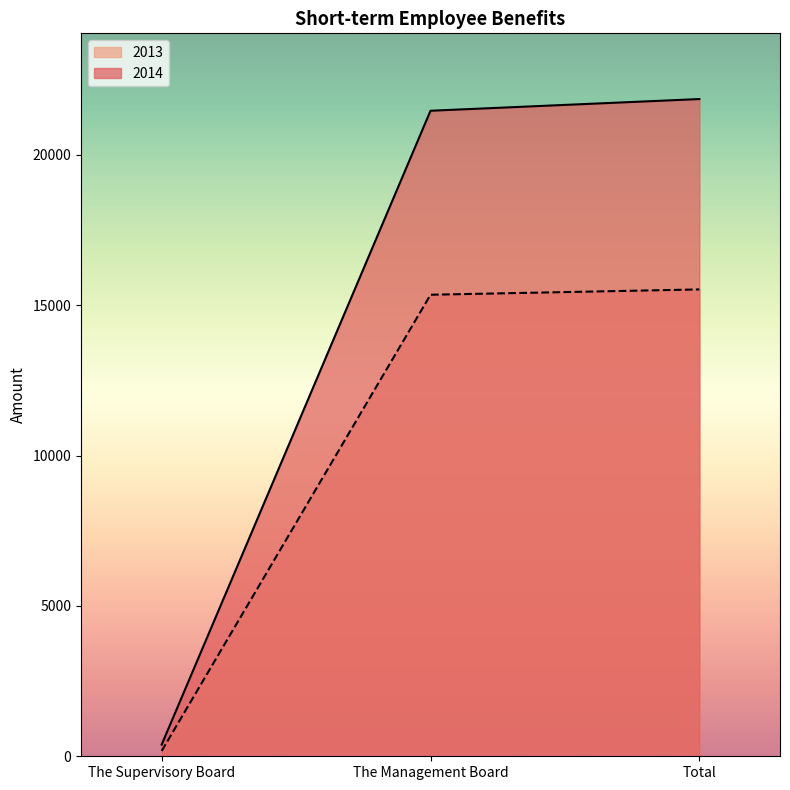

How many categories are shown in the chart?

3